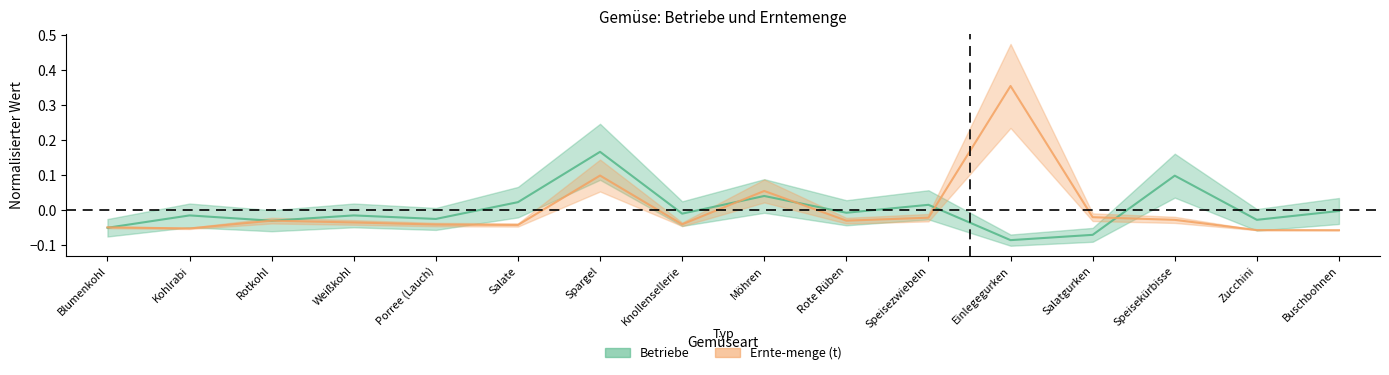

Reading right to left, extract all data points from this chart.

Betriebe: Buschbohnen=-0.0	Zucchini=-0.0	Speisekürbisse=0.1	Salatgurken=-0.1	Einlegegurken=-0.1	Speisezwiebeln=0.0	Rote Rüben=-0.0	Möhren=0.0	Knollensellerie=-0.0	Spargel=0.2	Salate=0.0	Porree (Lauch)=-0.0	Weißkohl=-0.0	Rotkohl=-0.0	Kohlrabi=-0.0	Blumenkohl=-0.1
Ernte-menge (t): Buschbohnen=-0.1	Zucchini=-0.1	Speisekürbisse=-0.0	Salatgurken=-0.0	Einlegegurken=0.4	Speisezwiebeln=-0.0	Rote Rüben=-0.0	Möhren=0.1	Knollensellerie=-0.0	Spargel=0.1	Salate=-0.0	Porree (Lauch)=-0.0	Weißkohl=-0.0	Rotkohl=-0.0	Kohlrabi=-0.1	Blumenkohl=-0.0